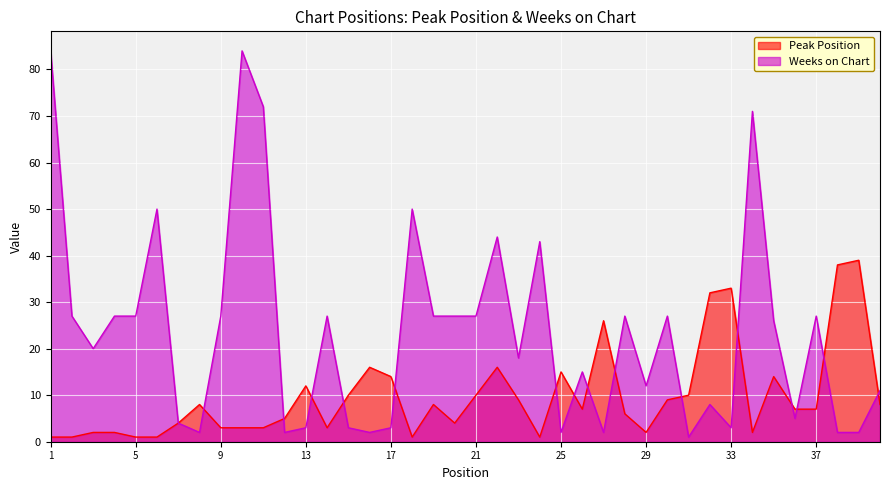

How many values in the Peak Position series are below 7?

18